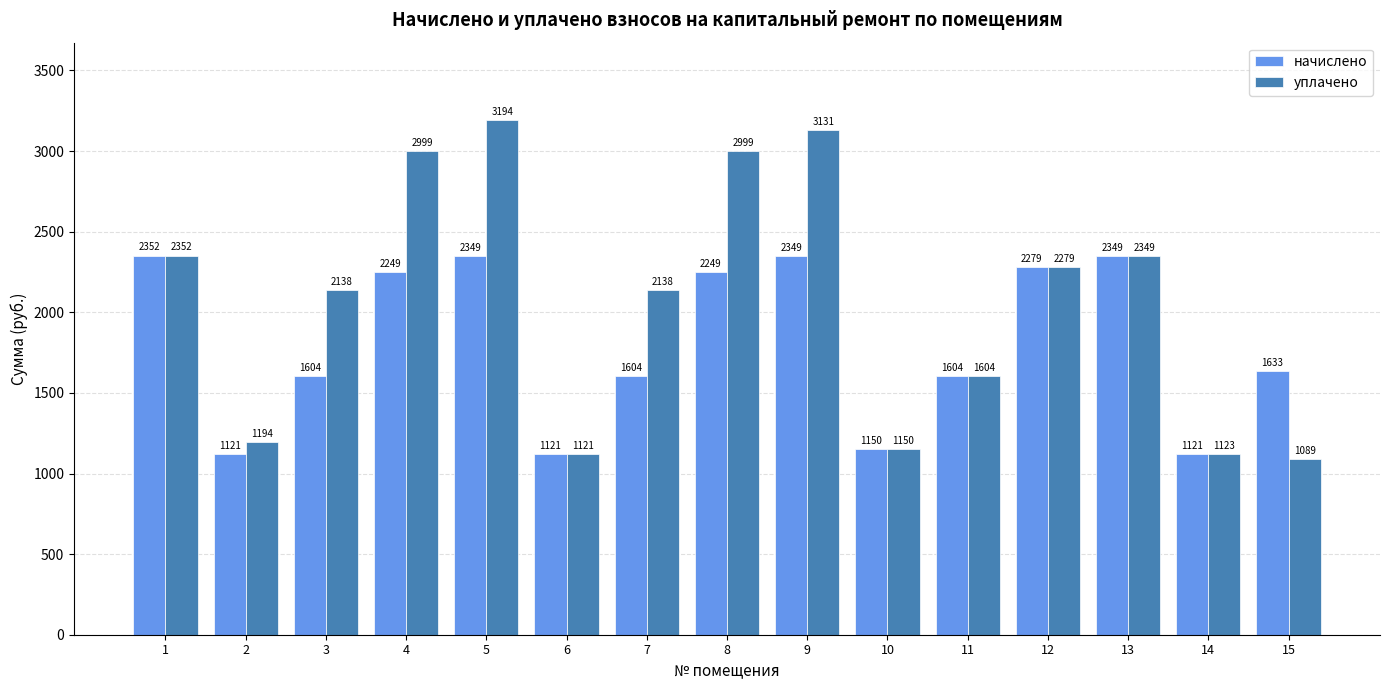

Rank the series at 3 from highest to lowest value.

уплачено, начислено